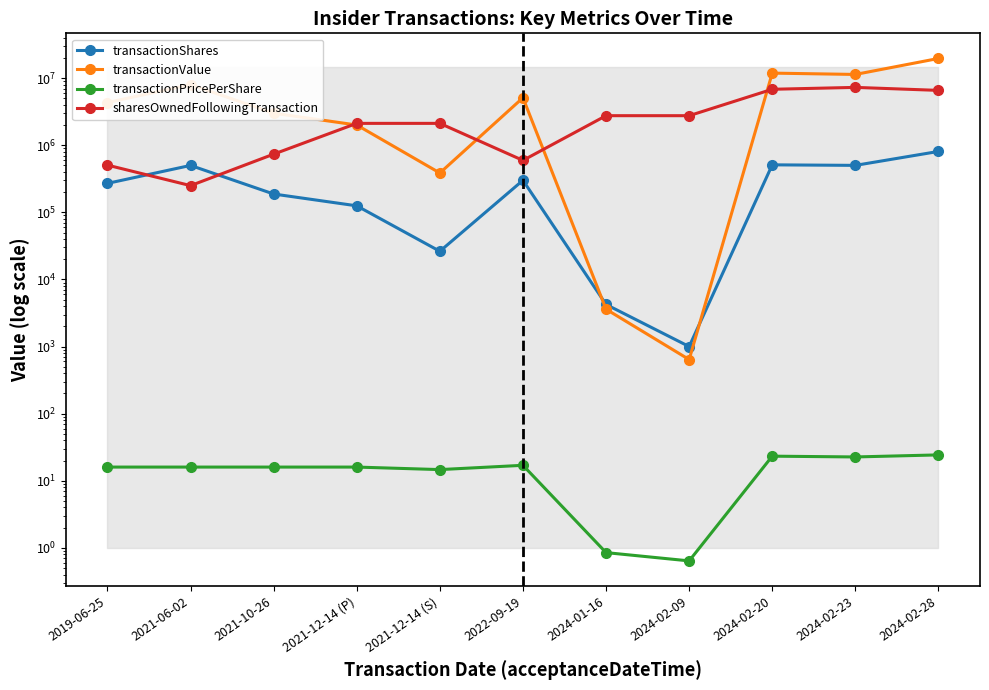

At which label is transactionPricePerShare closest to 12?

2021-12-14 (S)